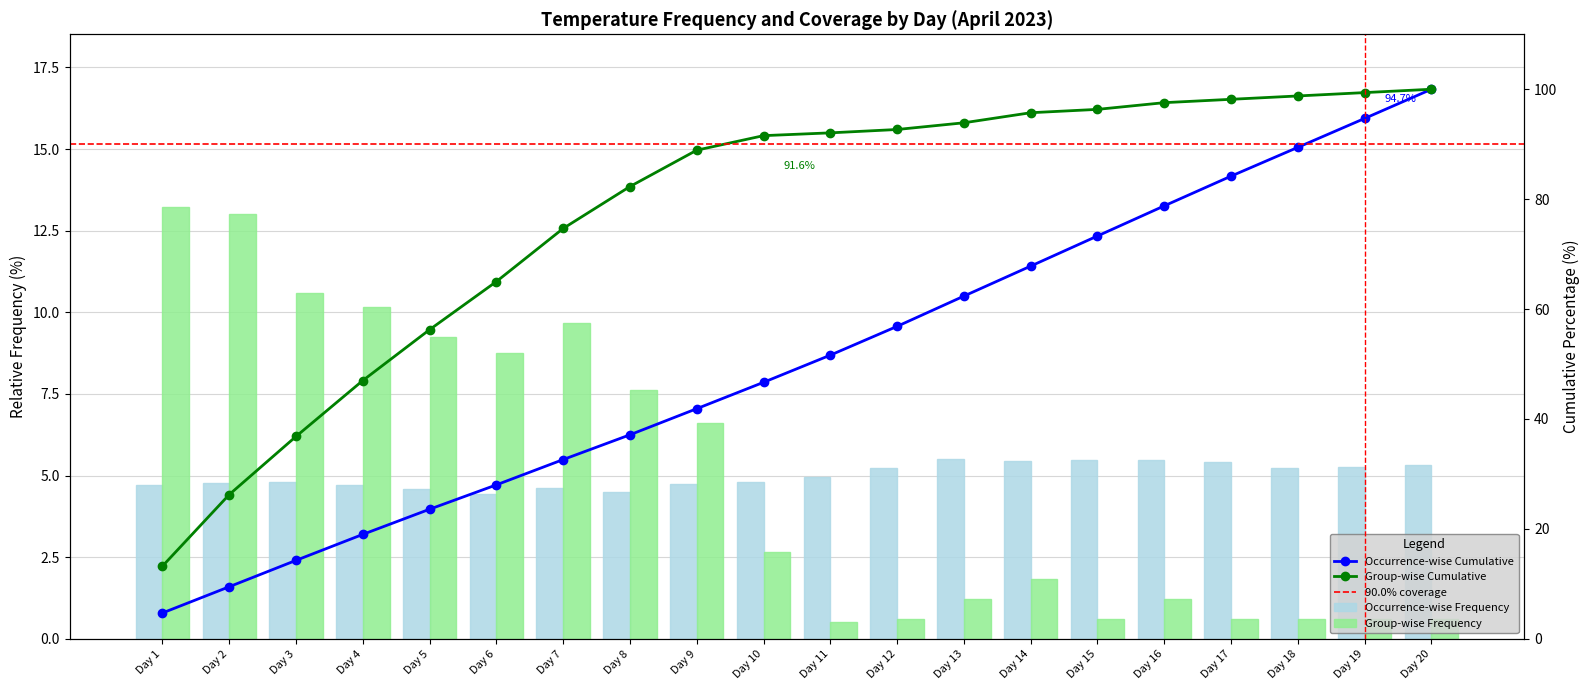

The Occurrence-wise Frequency series shows 1.6 at Day 14. True or false?

False